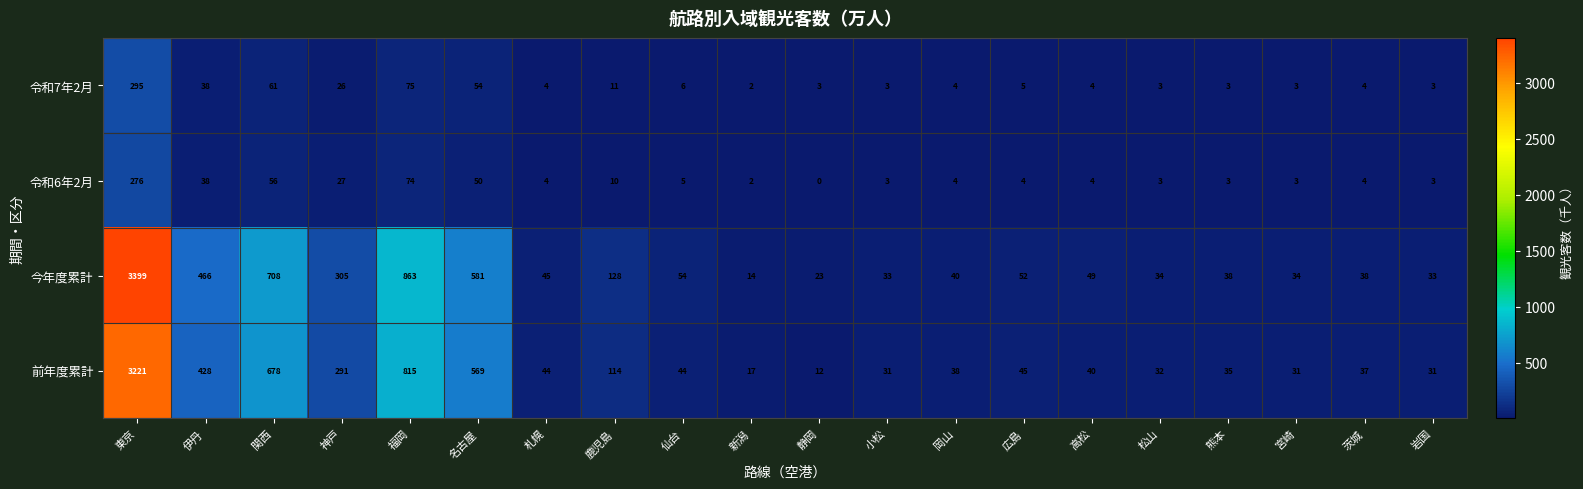

What is the maximum value shown in the chart?

3399